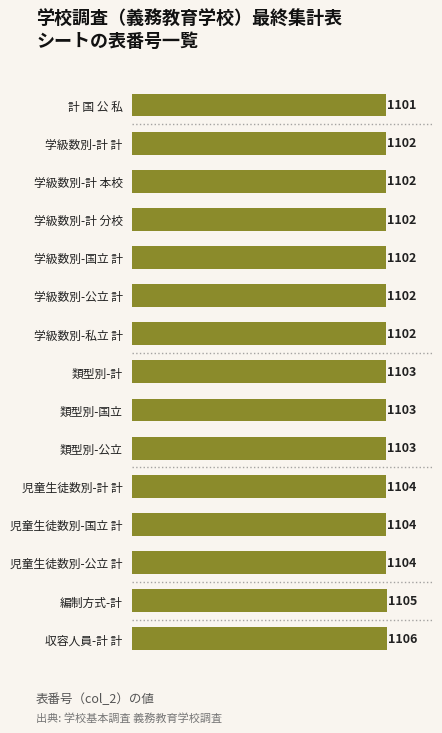

How many values are between 1102 and 1104?

12